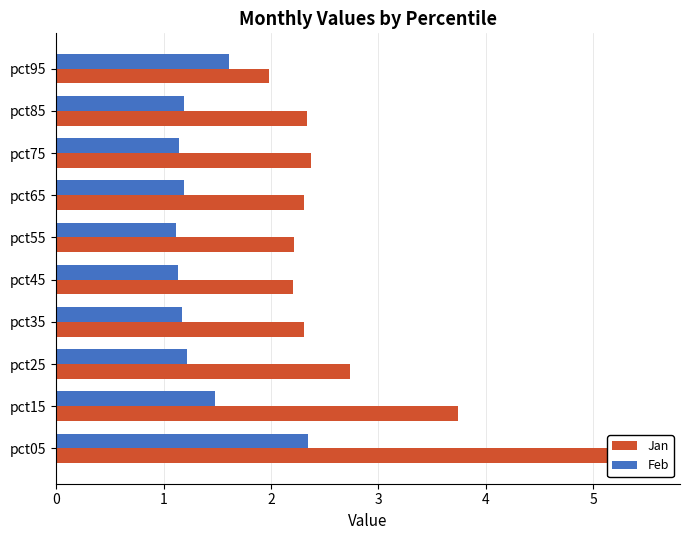

Is it true that Feb equals 1.6 at pct95?

True